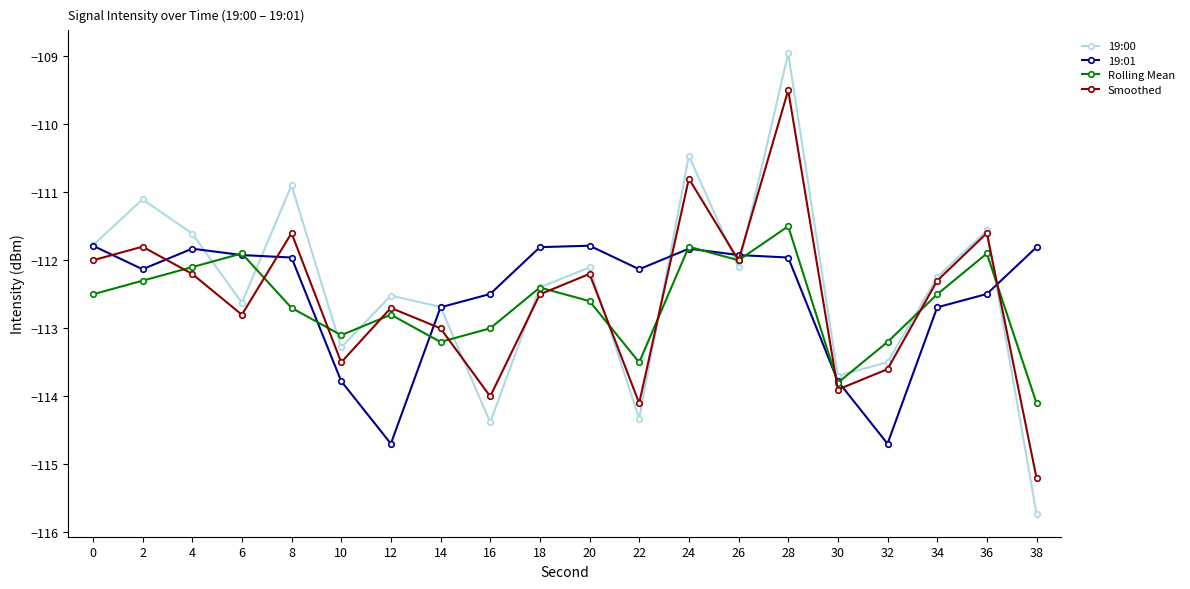

How many series are shown in this chart?

4